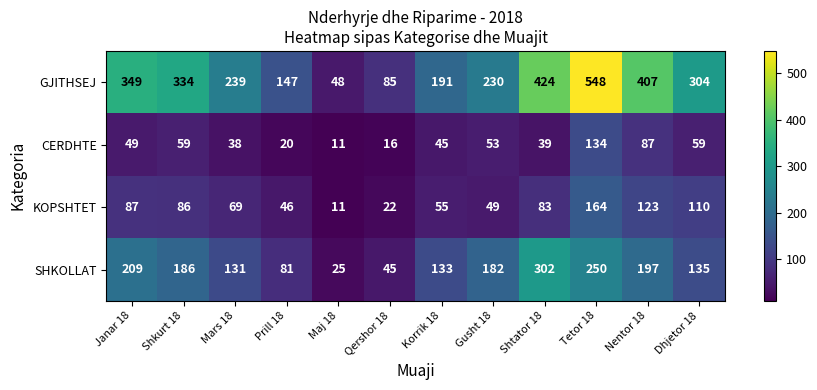

True or false: KOPSHTET has a value of 23 at Gusht 18.

False